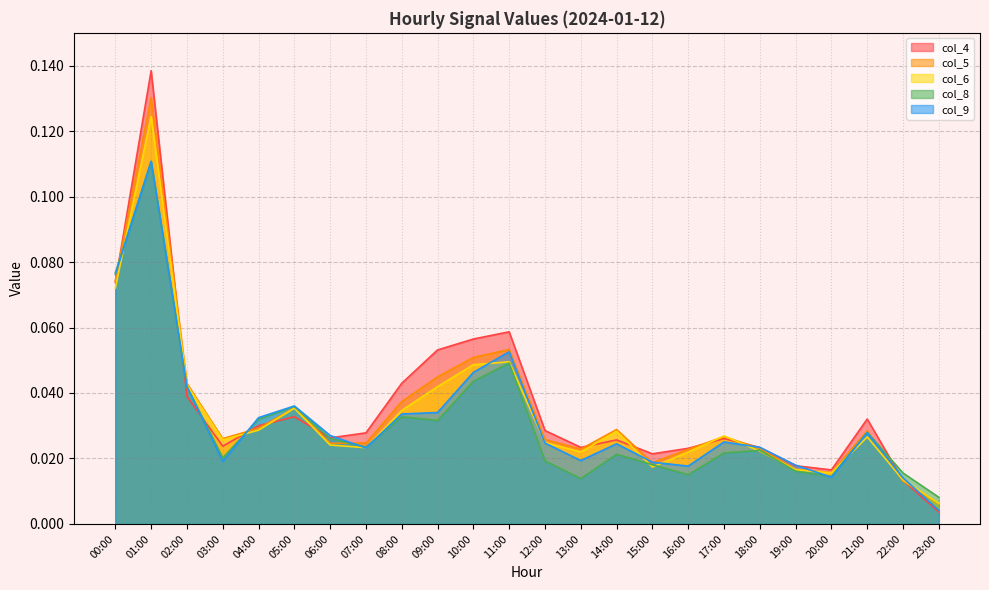

List the series in order of their peak value, lowest first.

col_8, col_9, col_6, col_5, col_4